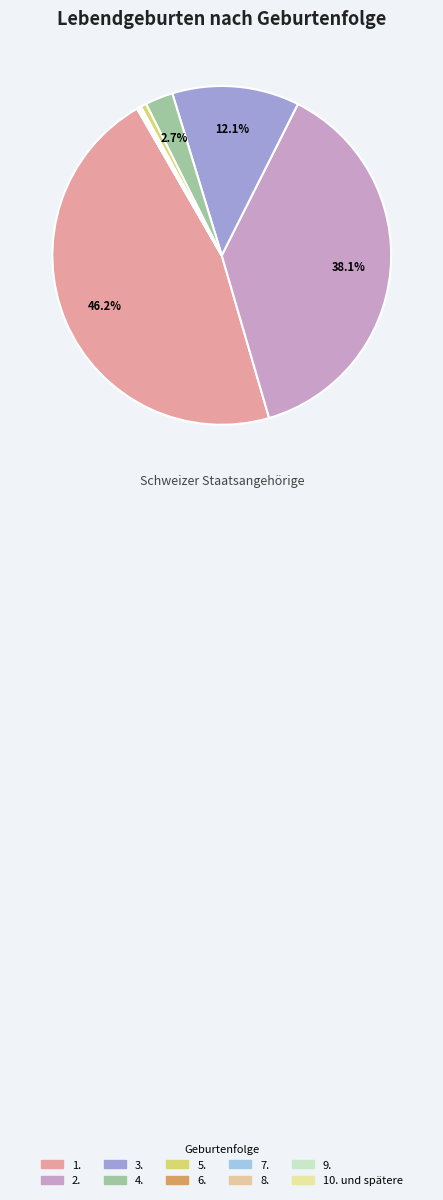

Count the number of slices in the pie.

10